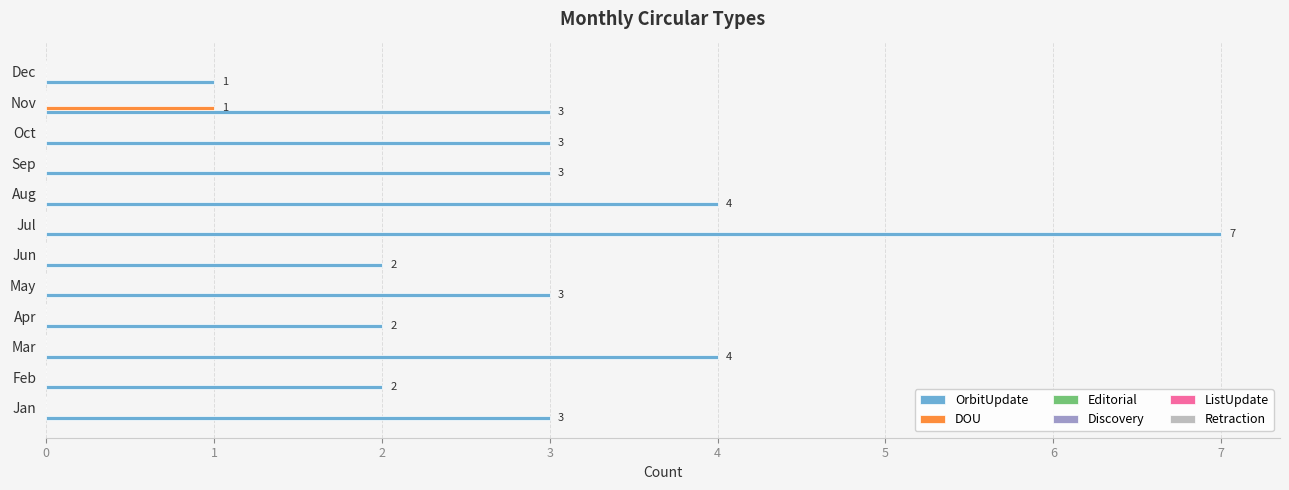

How many DOU values are between 0 and 1?

12